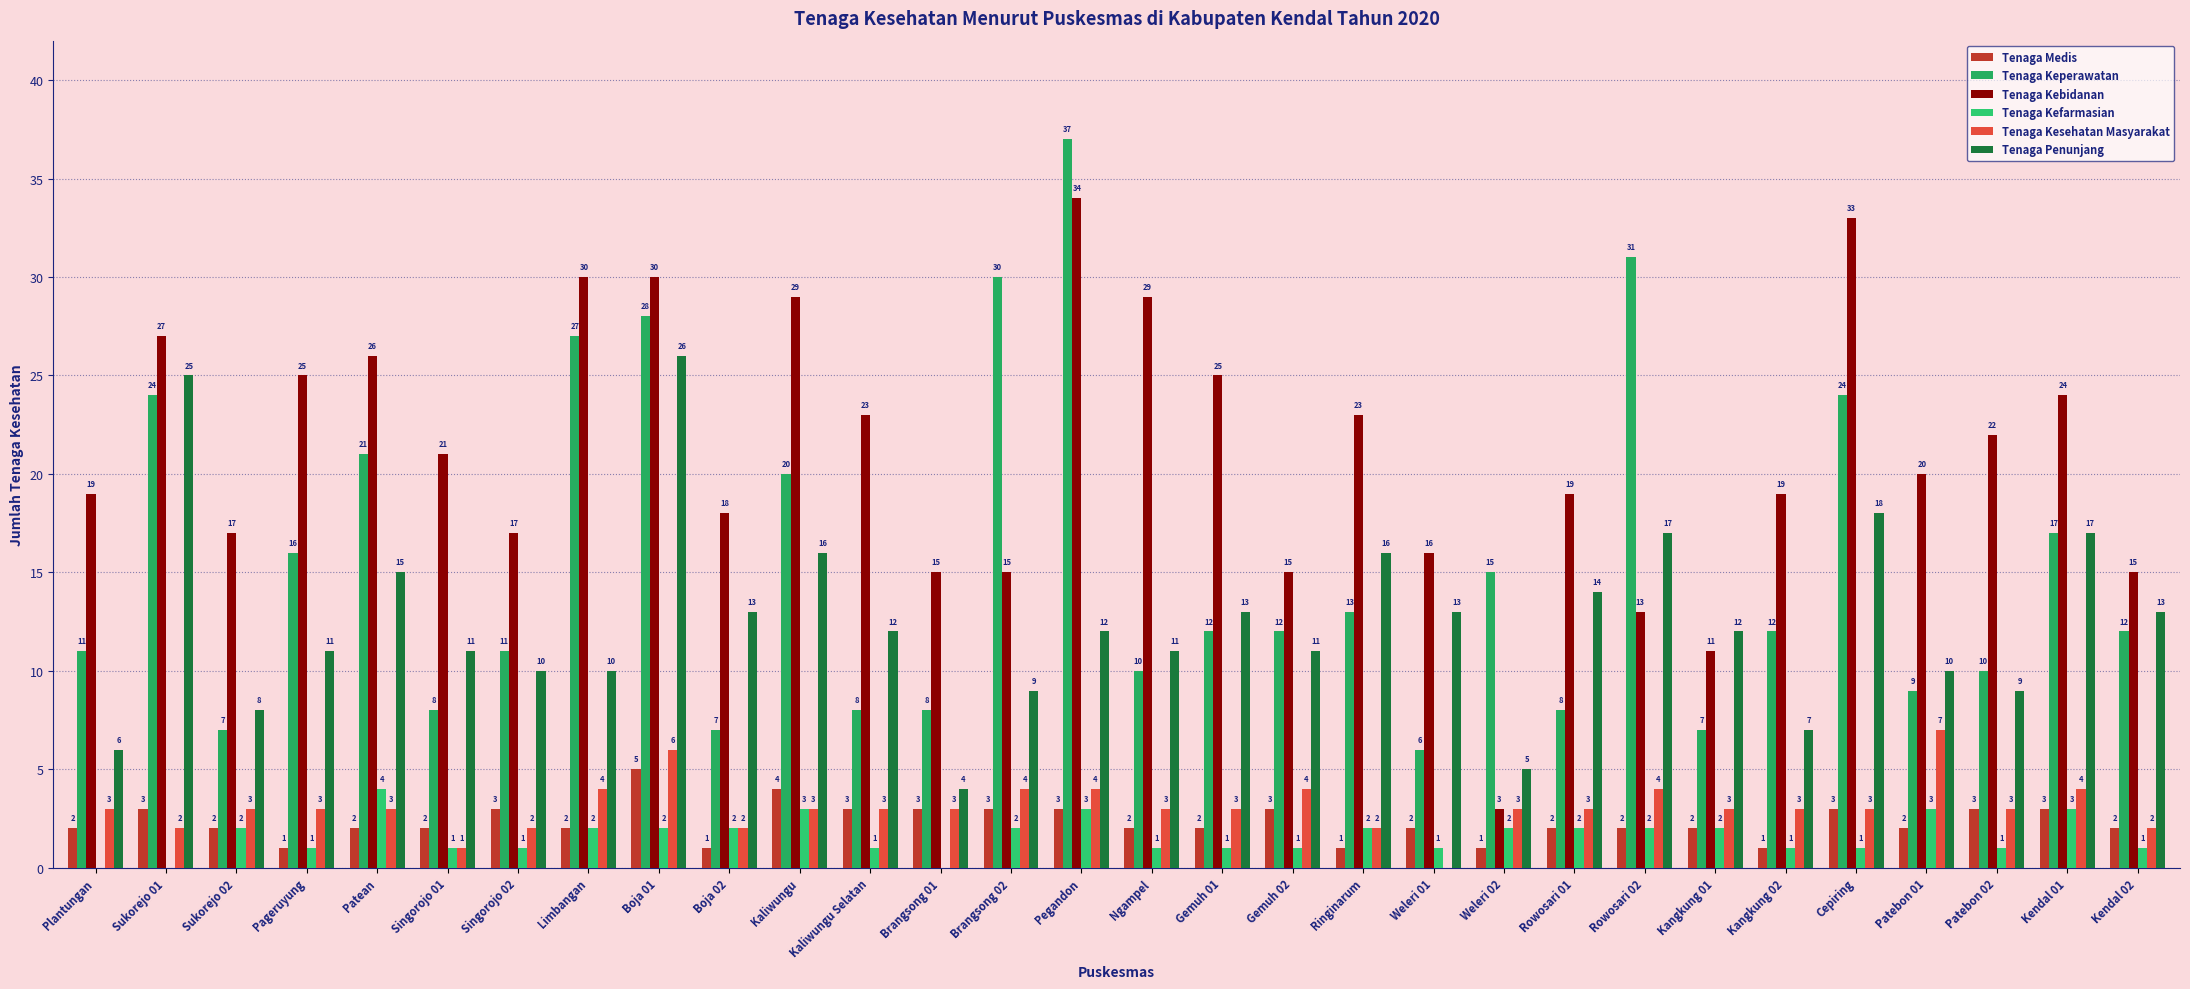

Count the number of data series in this chart.

6